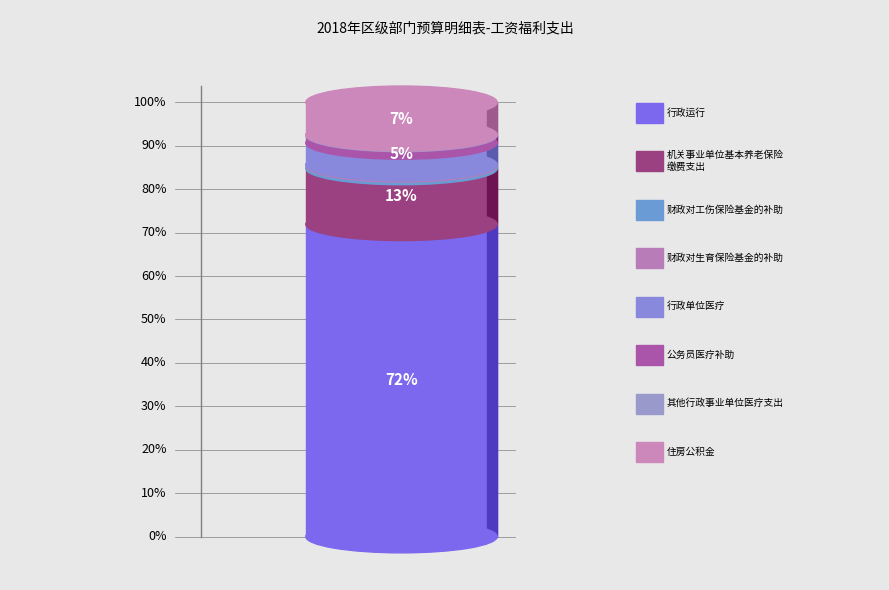

Rank the categories by value from highest to lowest.

行政运行, 机关事业单位基本养老保险缴费支出, 住房公积金, 行政单位医疗, 公务员医疗补助, 财政对工伤保险基金的补助, 财政对生育保险基金的补助, 其他行政事业单位医疗支出